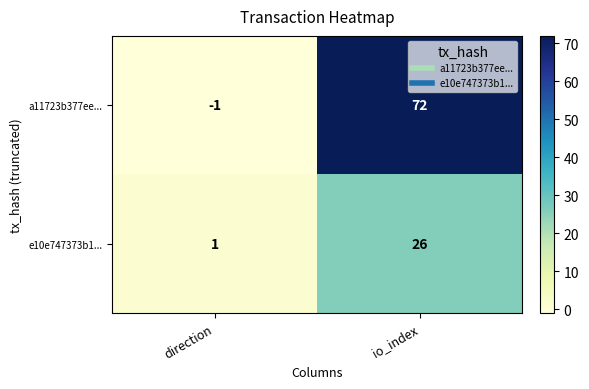

What is the sum of all a11723b377ee... values?

71